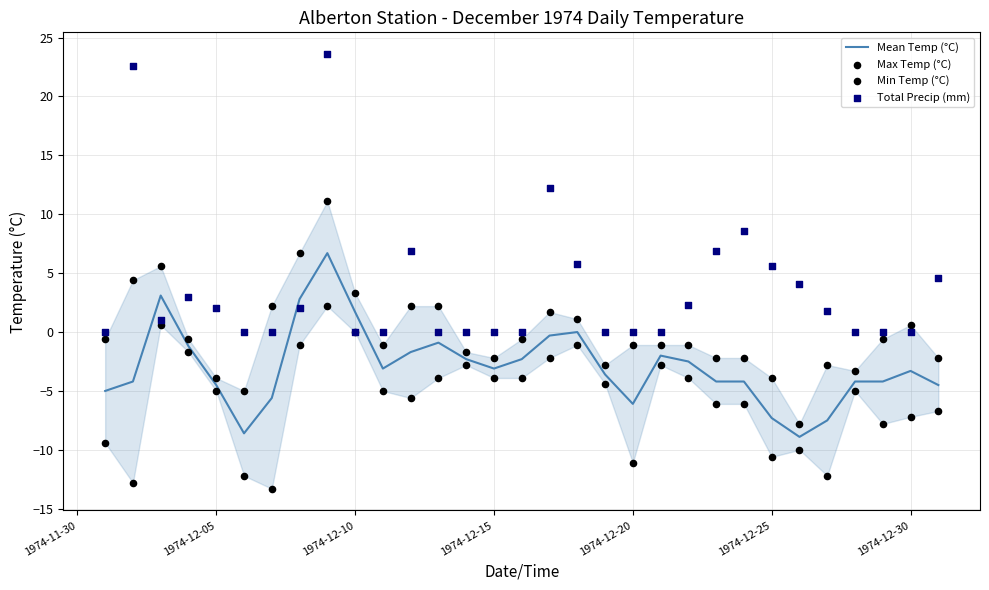

Which series contains the lowest Y value?

Min Temp (°C)